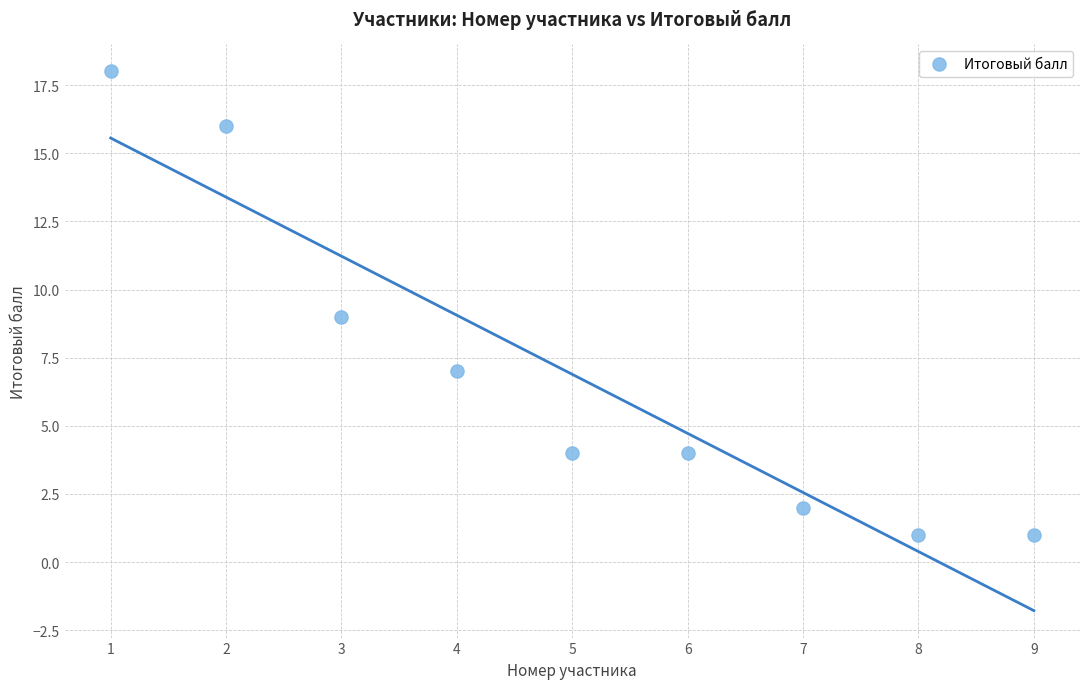

What is the range of X values (max minus min)?

8